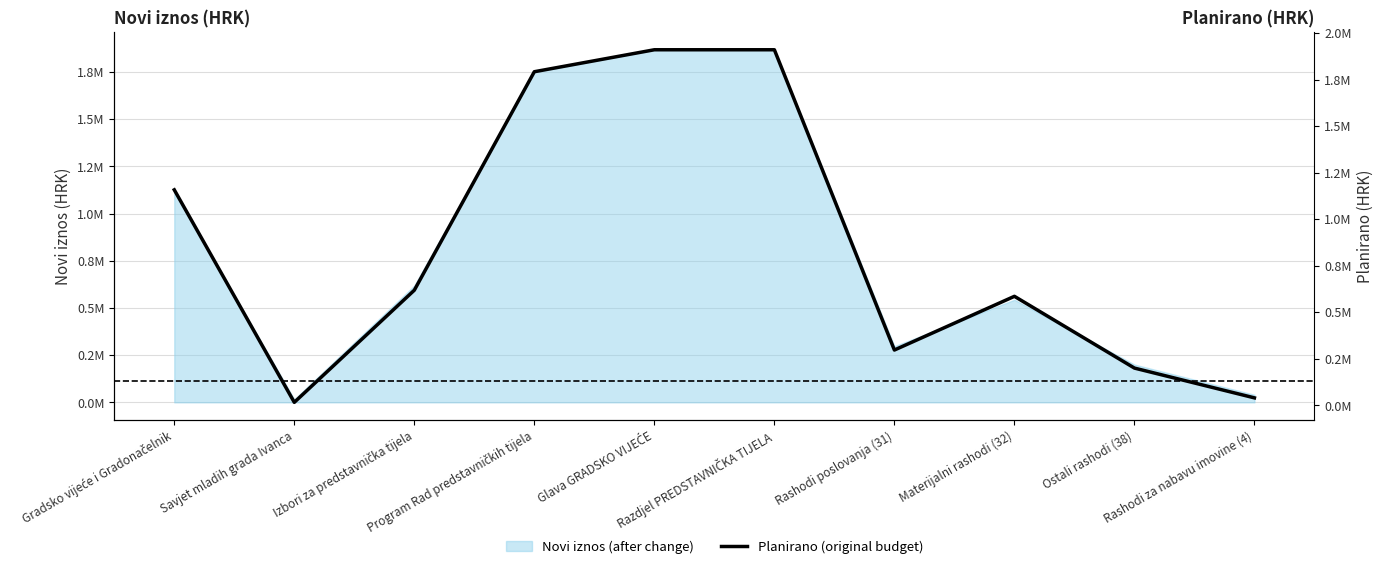

What value does the data have at Savjet mladih grada Ivanca?

16000.0